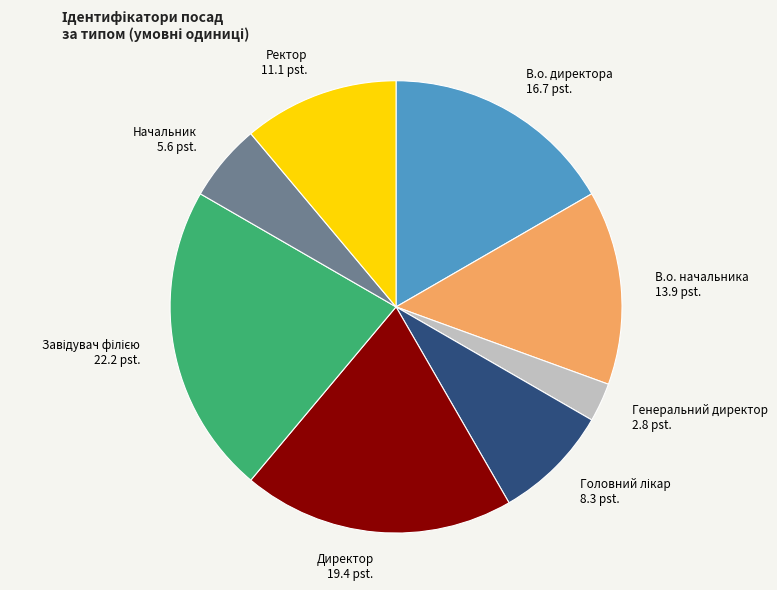

Between Ректор and Генеральний директор, which is larger?

Ректор